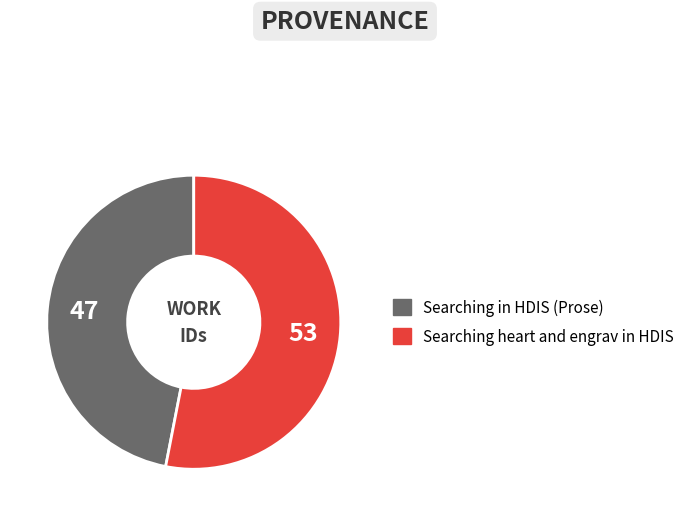

What is the largest slice in the pie chart?

Searching heart and engrav in HDIS